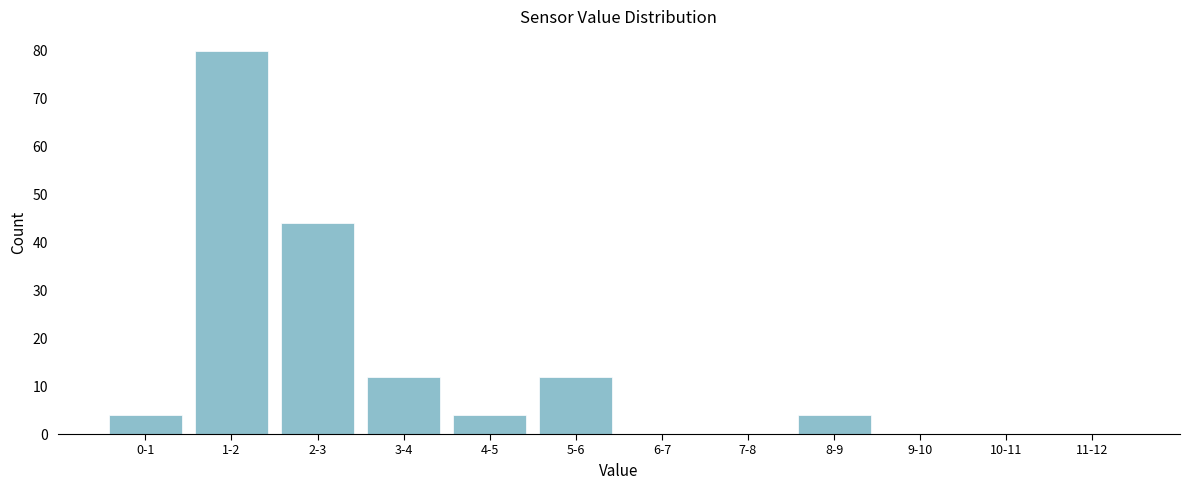

Reading right to left, list all the values displayed in this chart.

11-12=0	10-11=0	9-10=0	8-9=4	7-8=0	6-7=0	5-6=12	4-5=4	3-4=12	2-3=44	1-2=80	0-1=4